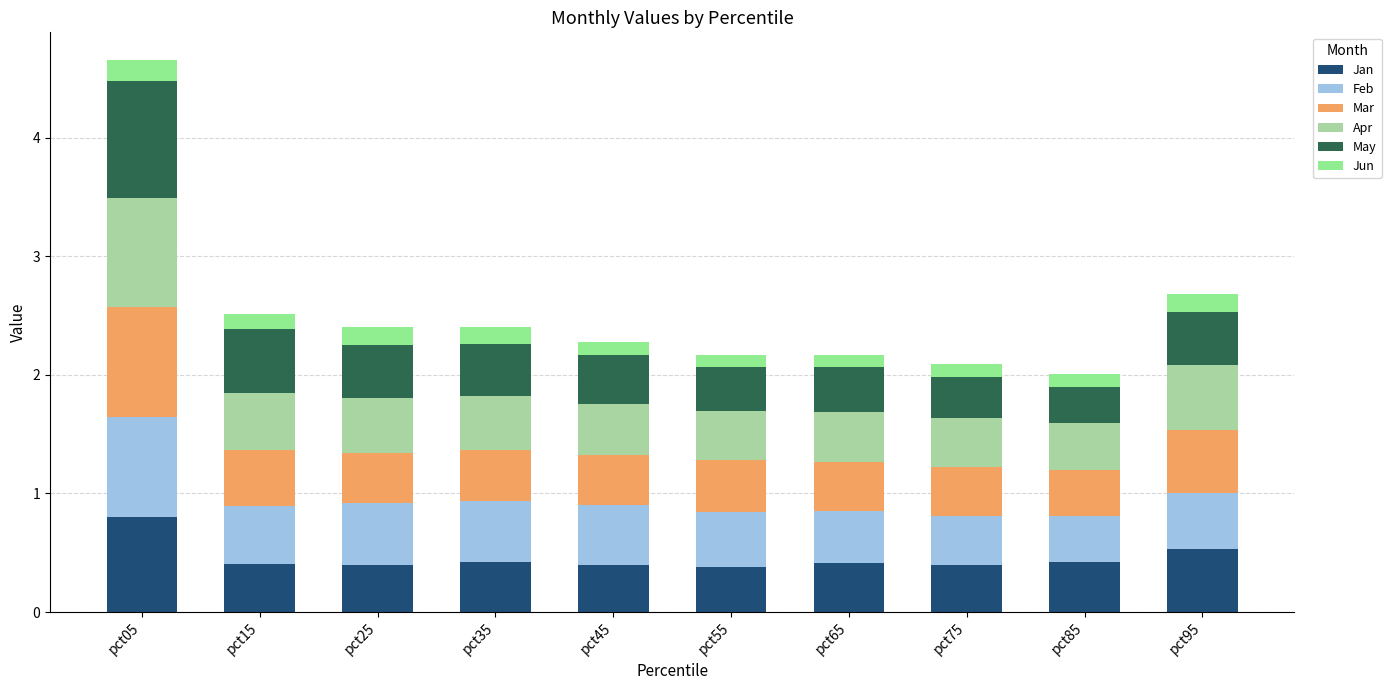

Are the bars horizontal?

No